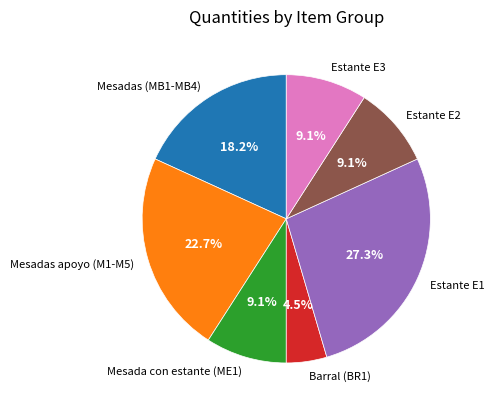

Is Estante E2 the majority of the pie?

No